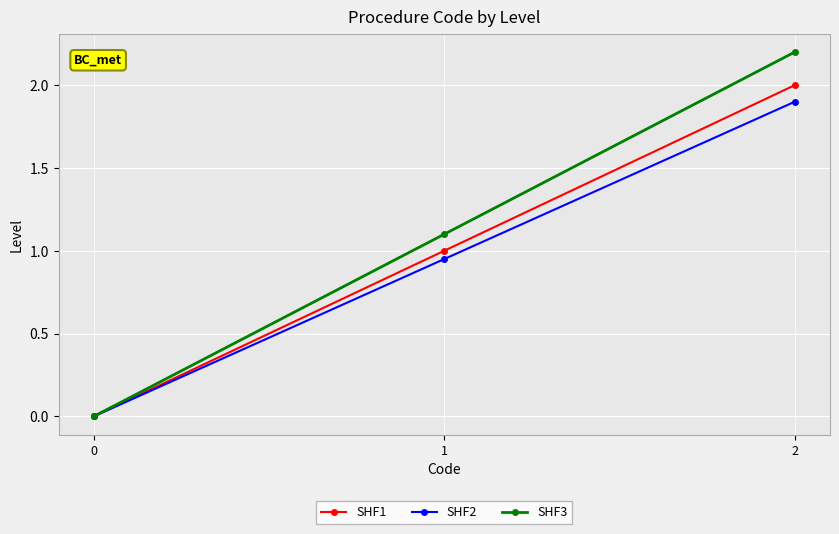

Rank the series by their maximum value, from lowest to highest.

SHF2, SHF1, SHF3